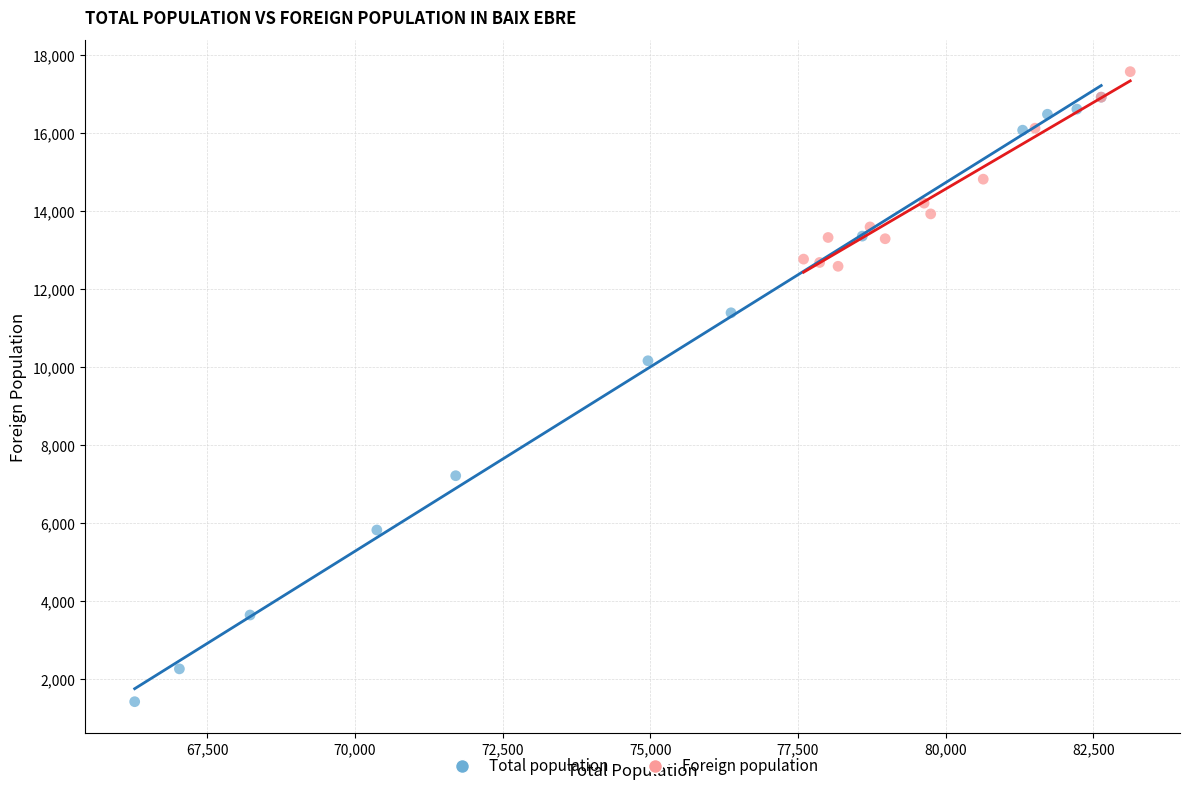

Which series has the widest spread of Y values?

Total population